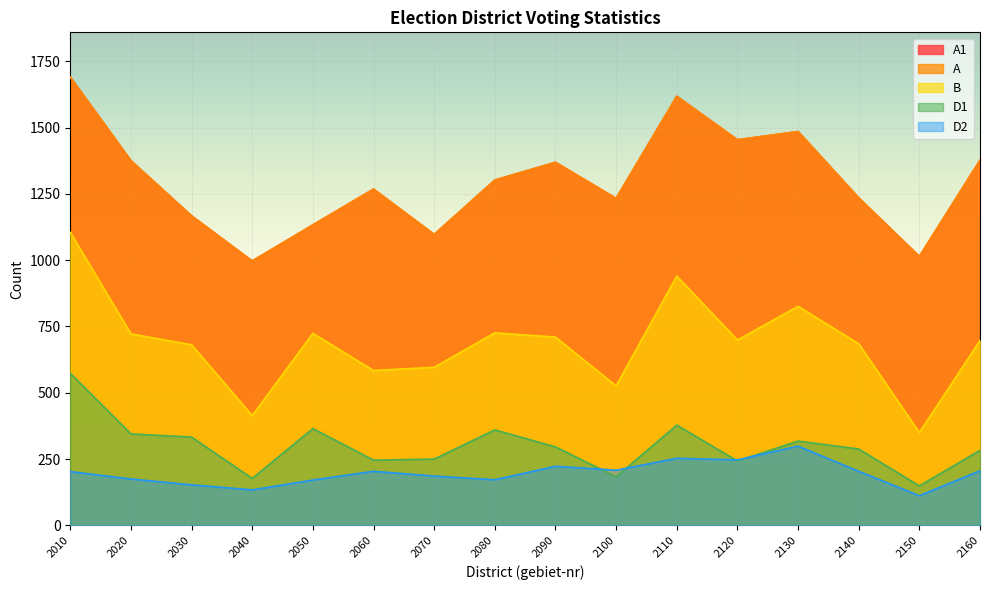

Between 2060 and 2100, which is larger?

2060